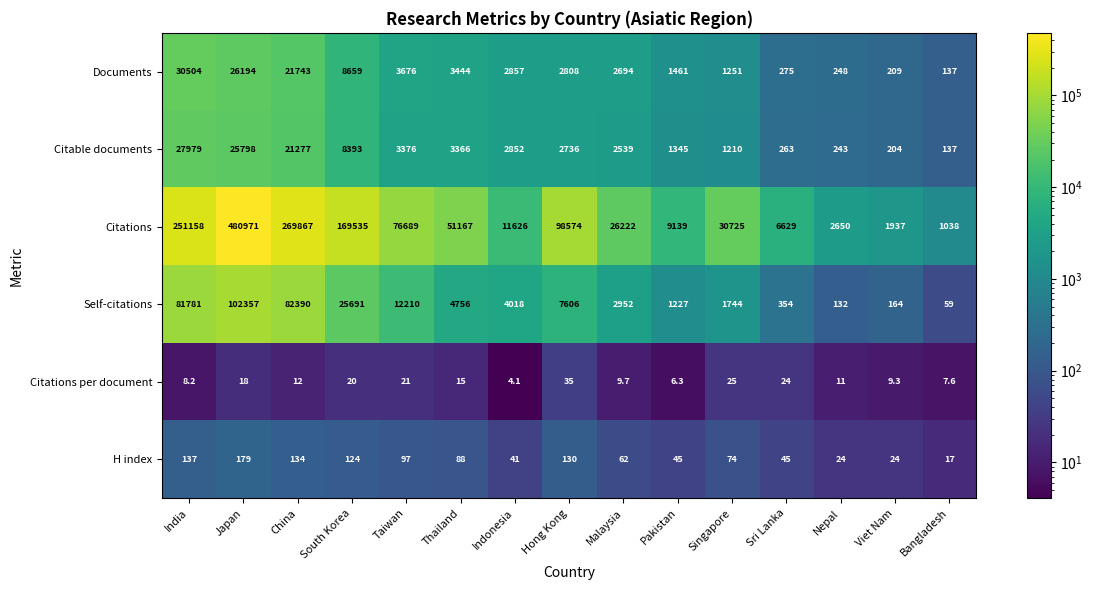

The H index series shows 146.0 at Thailand. True or false?

False